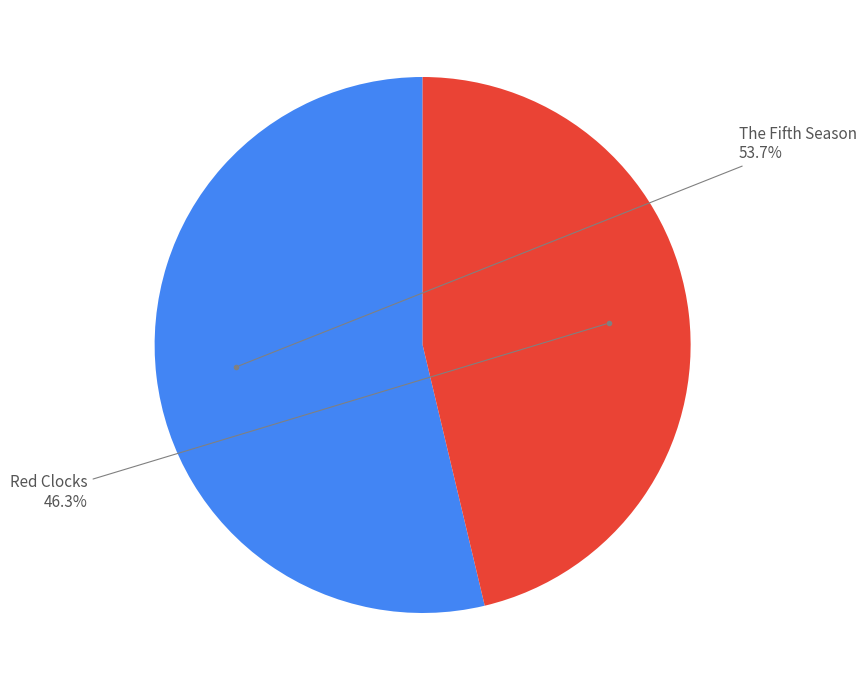

Does any single category account for the majority?

Yes